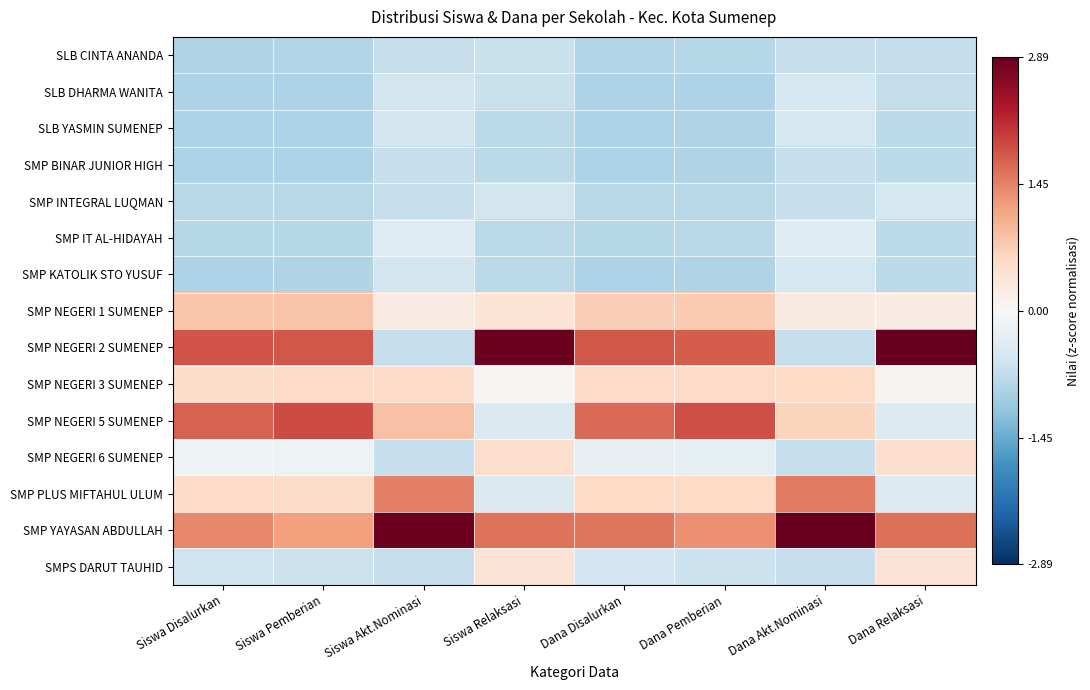

How many data points does each series have?

8